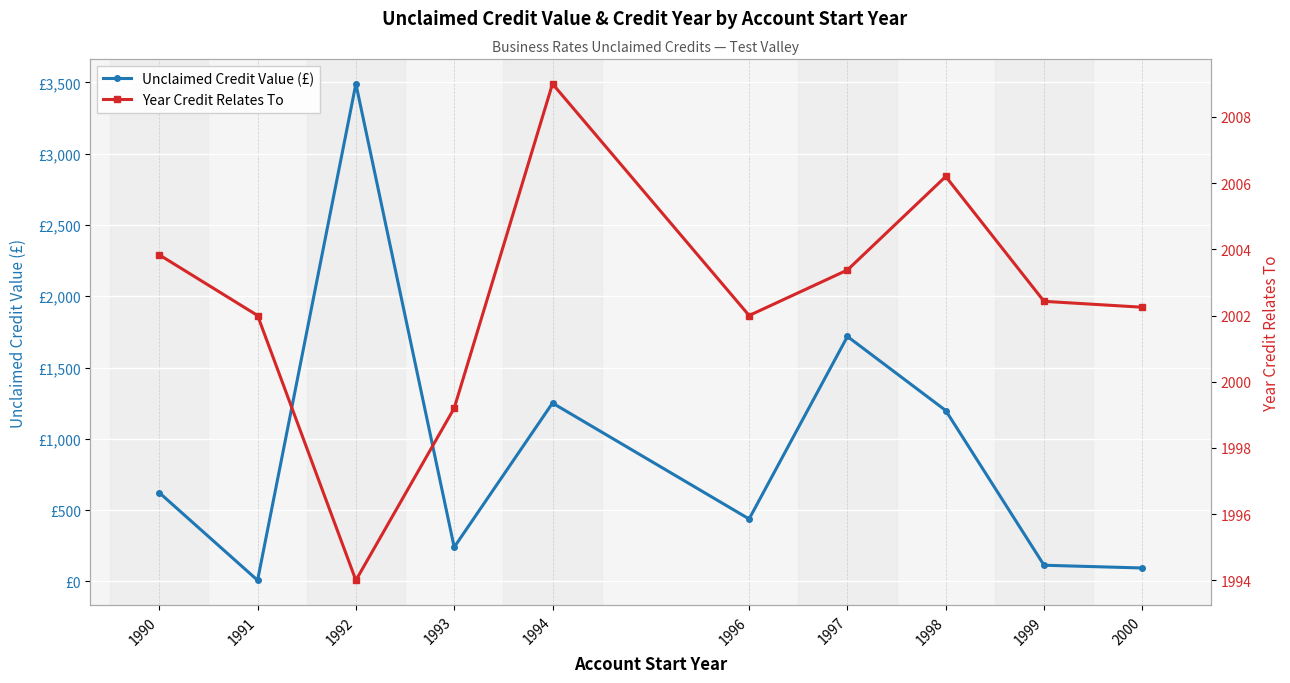

The Year Credit Relates To series shows 739.1 at 1998. True or false?

False